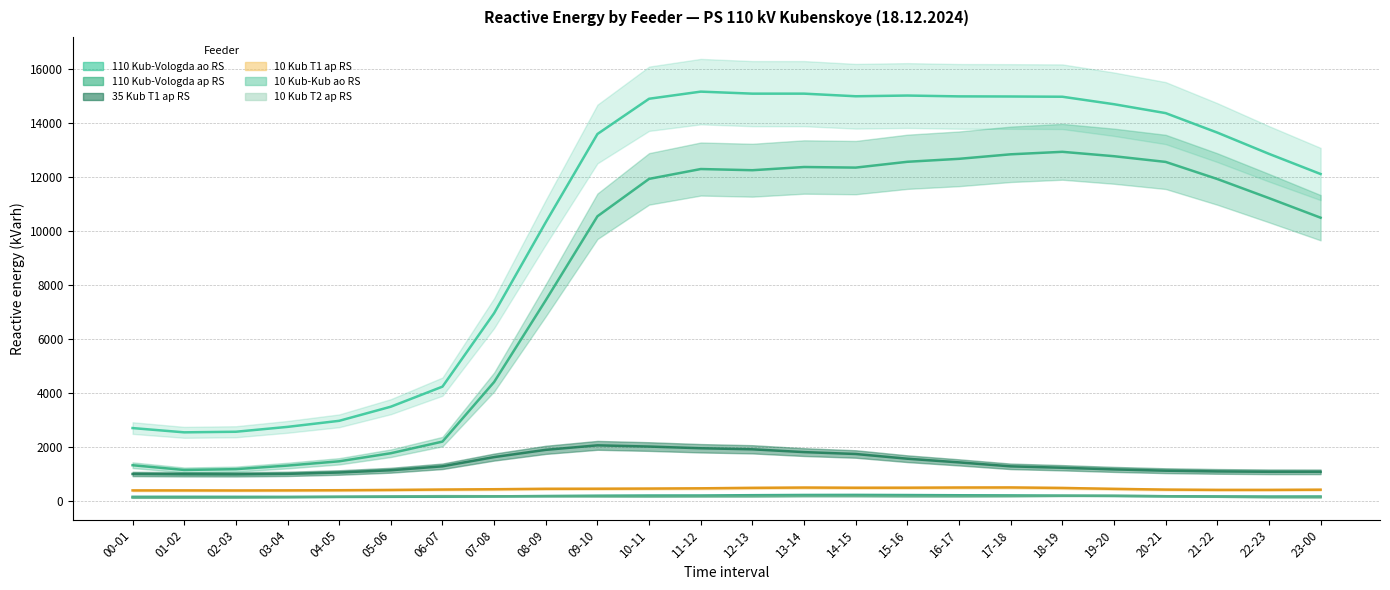

Is it true that 35 Kub T1 ap RS equals 2052.4 at 09-10?

True